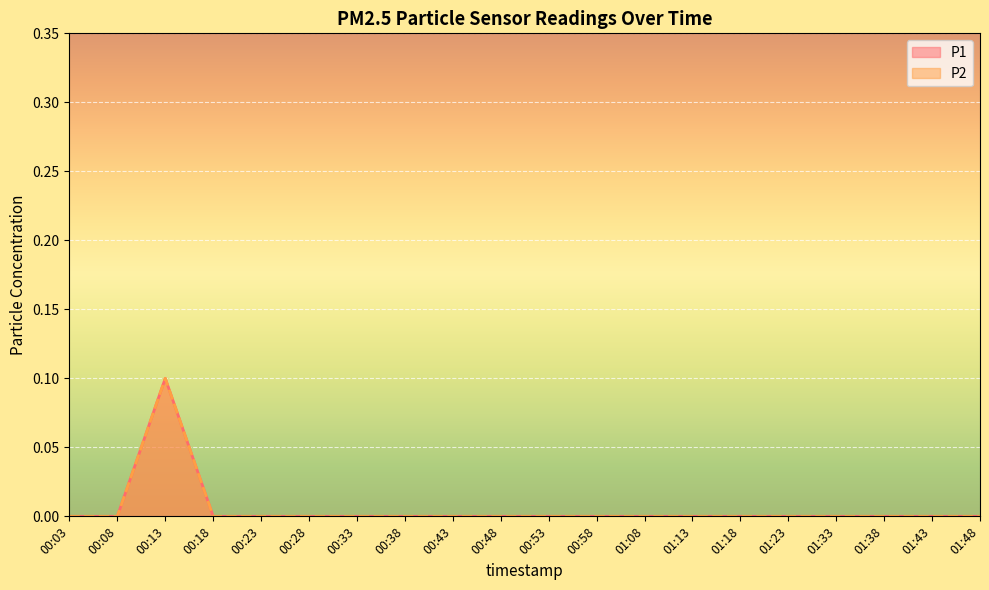

What is the maximum value for P2?

0.1